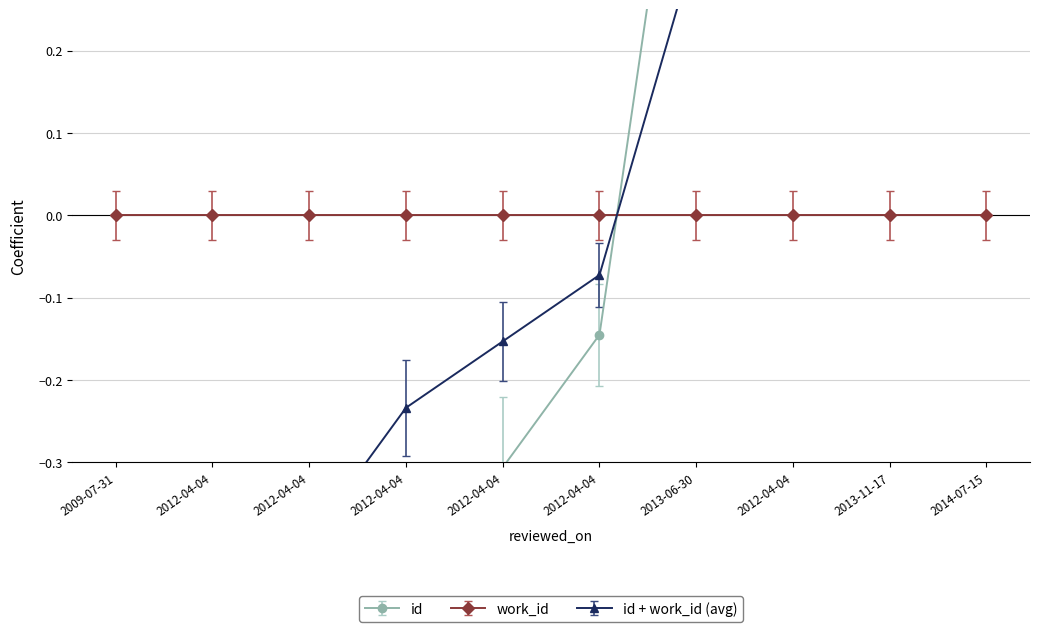

Reading left to right, transcribe all the data shown in this chart.

-1.6	-1.1	-0.8	-0.5	-0.3	-0.1	0.7	1.0	1.3	1.5